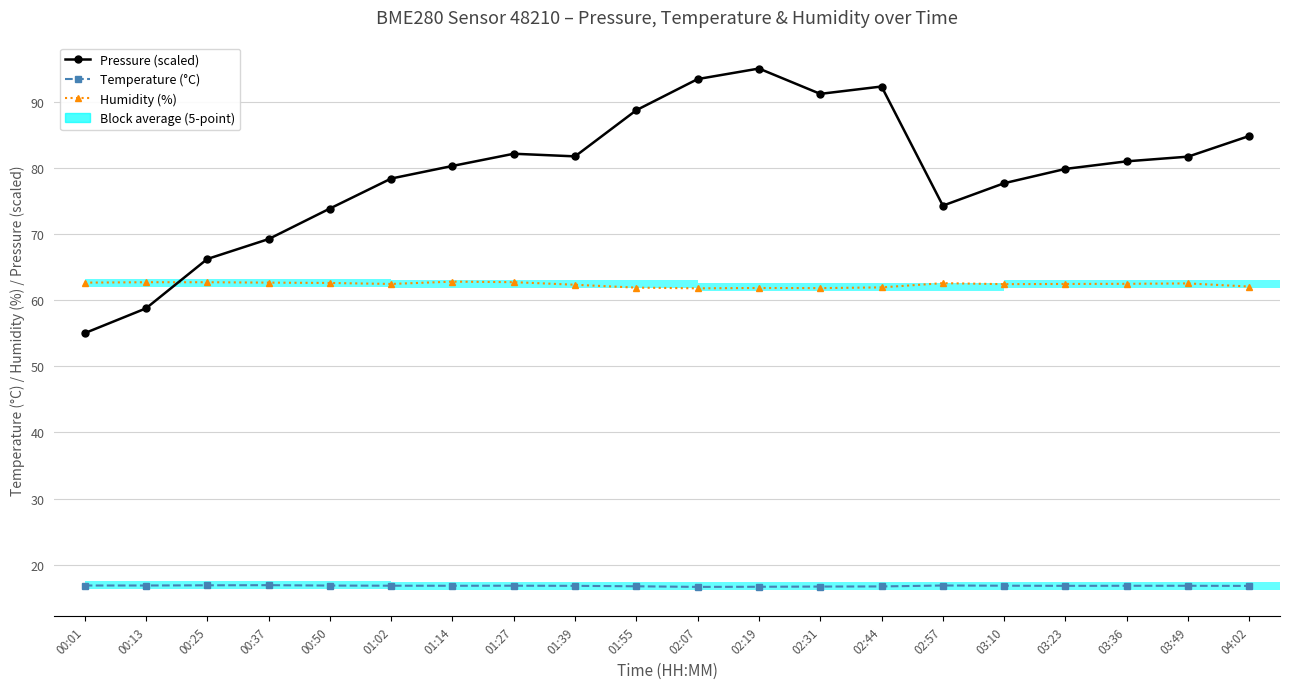

At which label is Pressure (scaled) closest to 75?

02:57